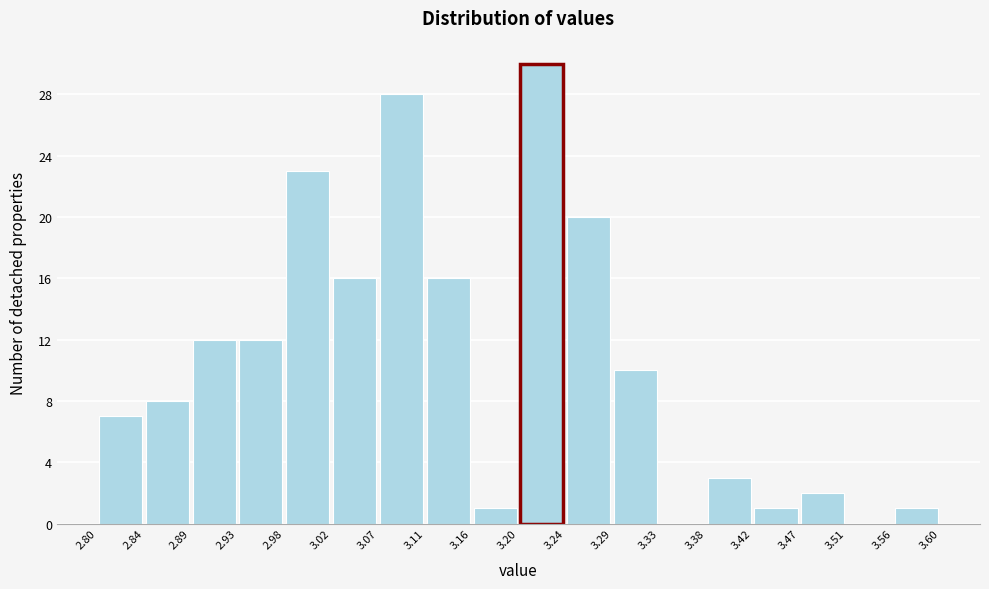

Reading left to right, transcribe this chart: for each bar, give the range it covers on the x-axis and its height. The values are not printed on the chart, so give them approximately, as read against the axis.

2.80 to 2.84: 7
2.84 to 2.89: 8
2.89 to 2.93: 12
2.93 to 2.98: 12
2.98 to 3.02: 23
3.02 to 3.07: 16
3.07 to 3.11: 28
3.11 to 3.16: 16
3.16 to 3.20: 1
3.20 to 3.24: 30
3.24 to 3.29: 20
3.29 to 3.33: 10
3.33 to 3.38: 0
3.38 to 3.42: 3
3.42 to 3.47: 1
3.47 to 3.51: 2
3.51 to 3.56: 0
3.56 to 3.60: 1